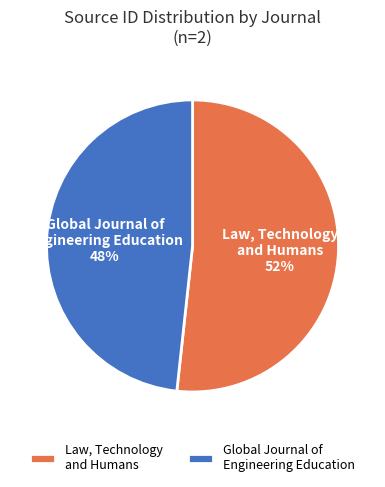

To the nearest percent, what portion does Law, Technology and Humans represent?

52%